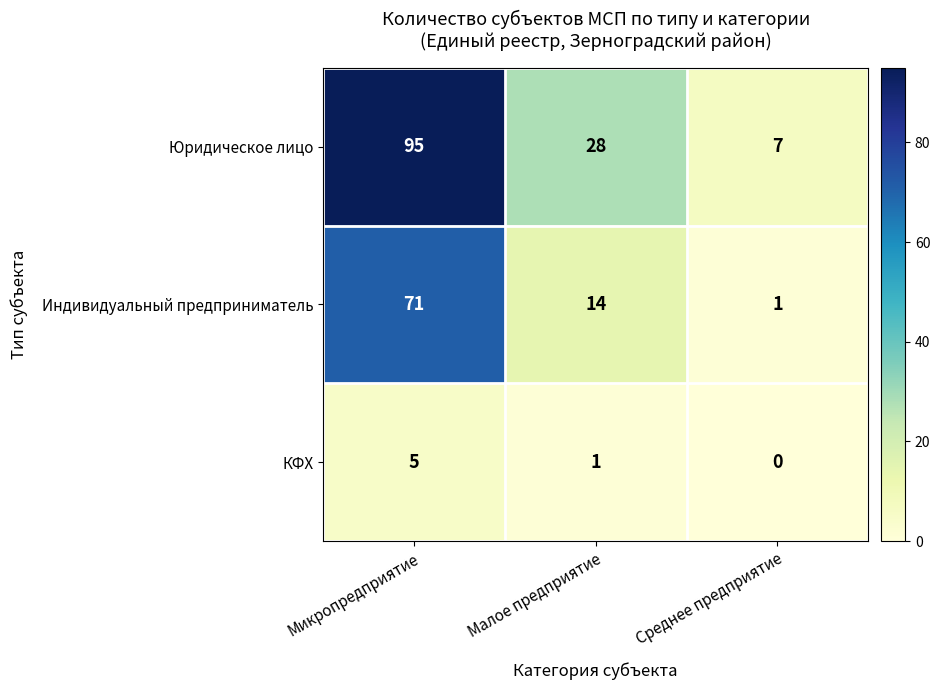

What is the greatest value displayed?

95